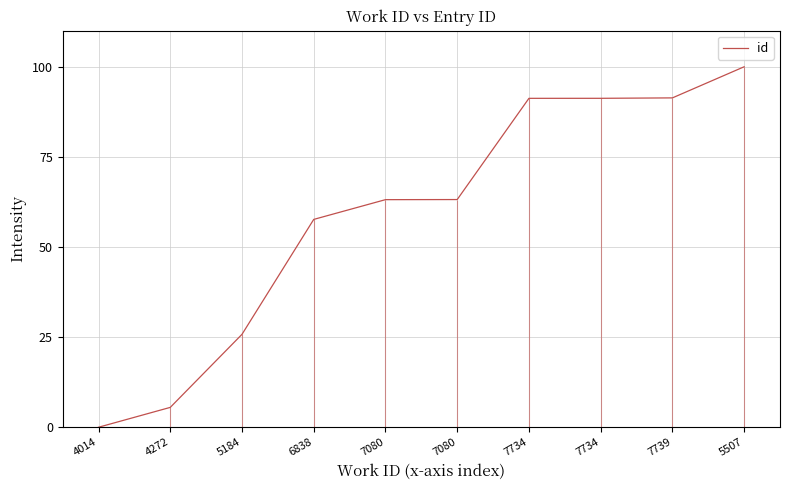

What is the ratio of the value at 7739 to the value at 7734?

1.0